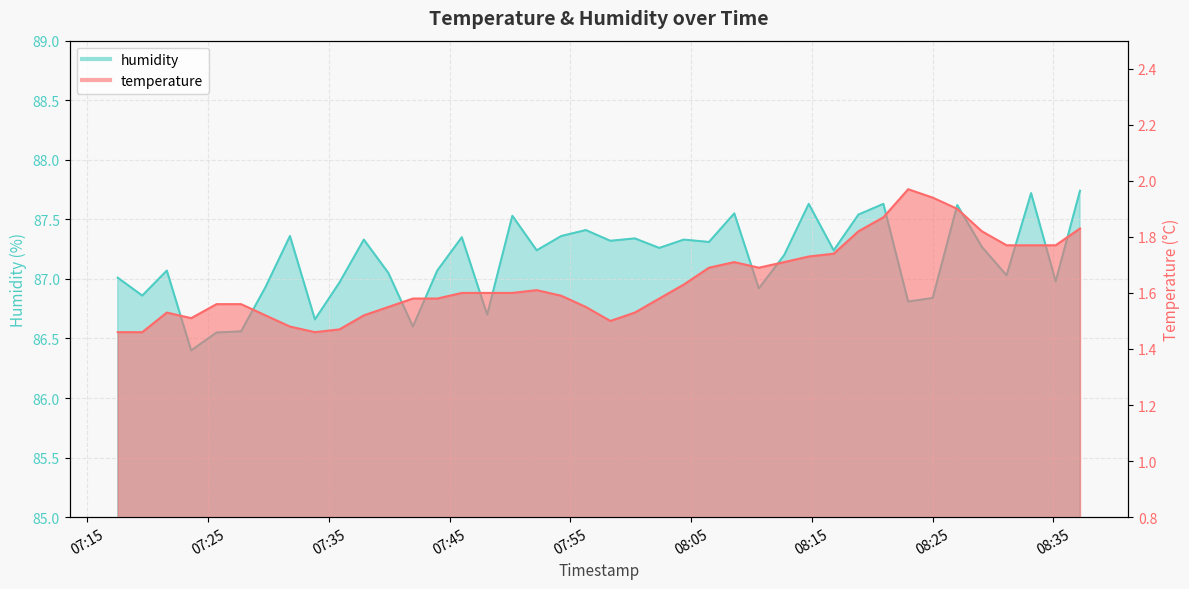

True or false: humidity has a value of 156.8 at 39.

False